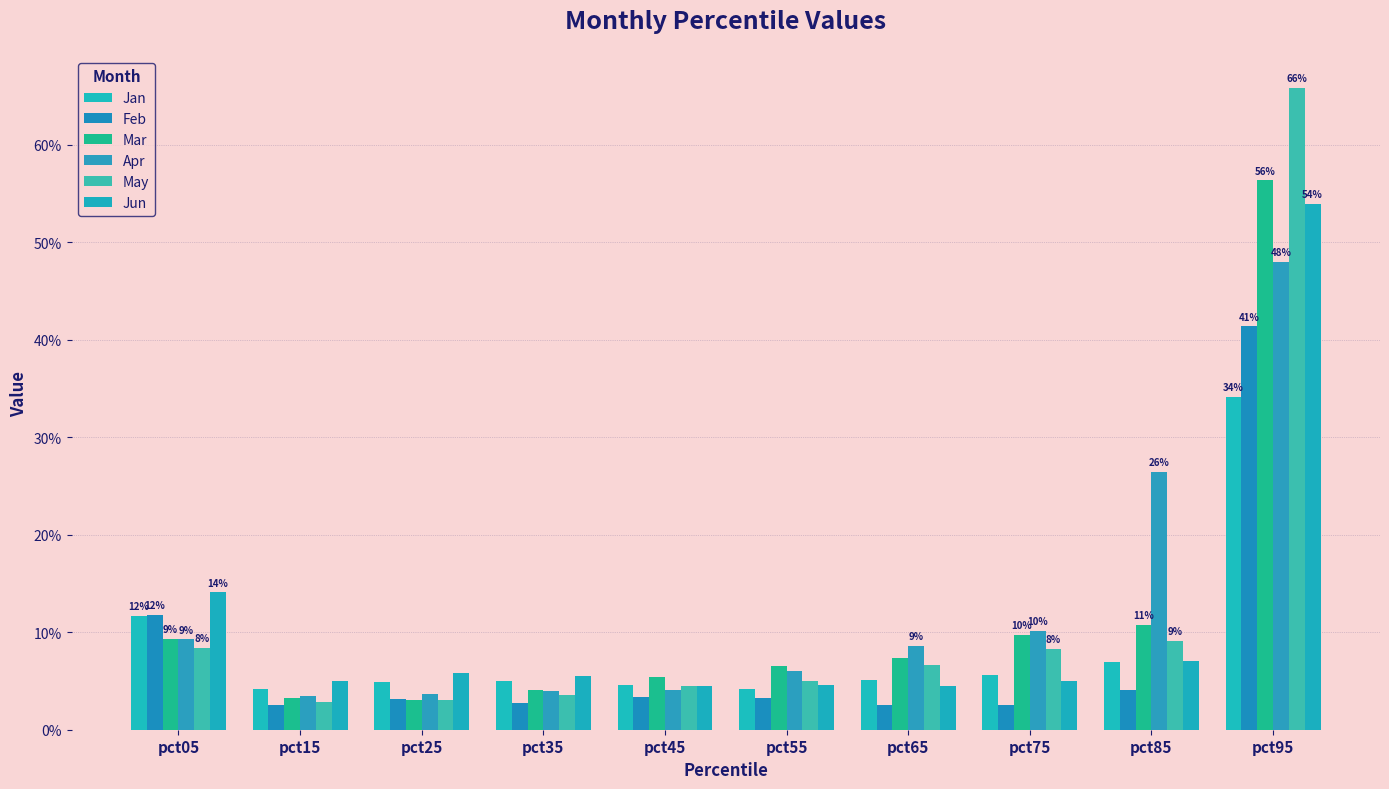

Which series has the largest total across all categories?

Apr